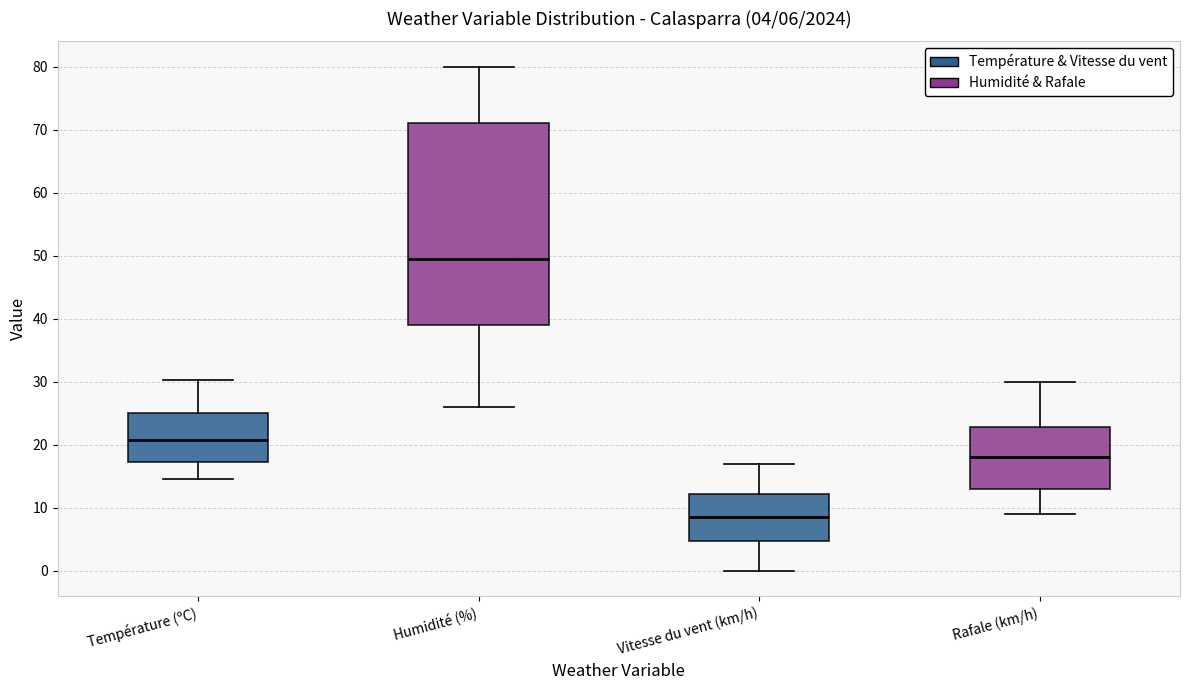

Which box has the highest median line?

Humidité (%)